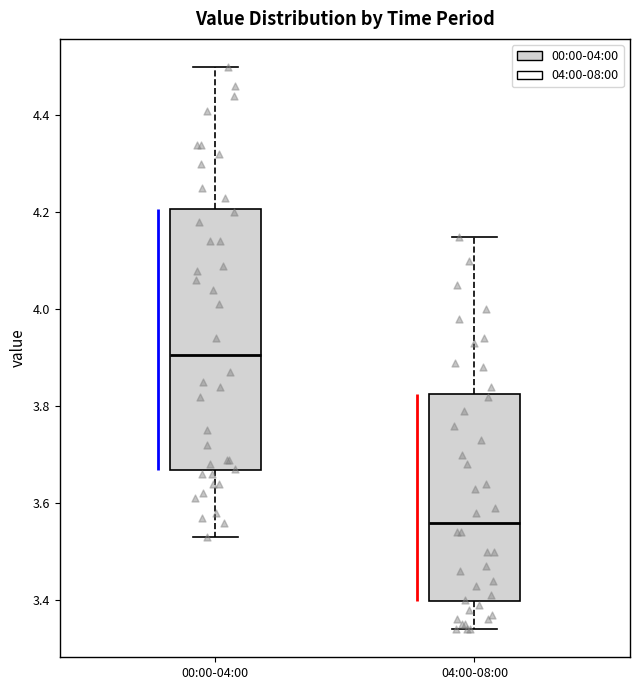

Reading left to right, read every box against the y-axis: the position of its median line, the range the box covers, and the ends of its whiskers. The values are not printed on the chart, so give them approximately, as read against the axis.

00:00-04:00: median 3.90, box 3.66 to 4.20, whiskers 3.54 to 4.50
04:00-08:00: median 3.56, box 3.40 to 3.82, whiskers 3.34 to 4.16